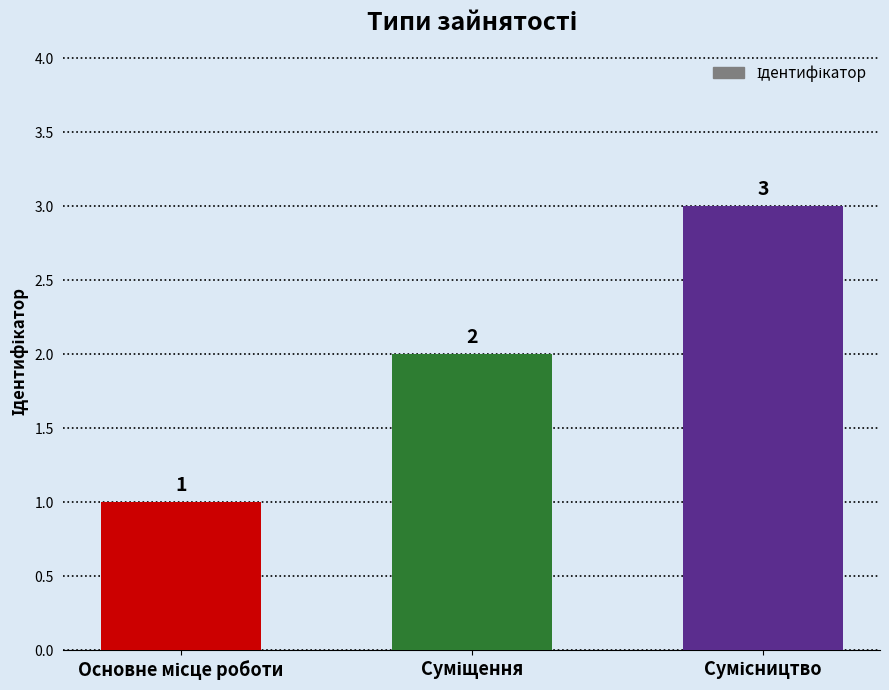

What is the value of the 3rd bar from the left?

3